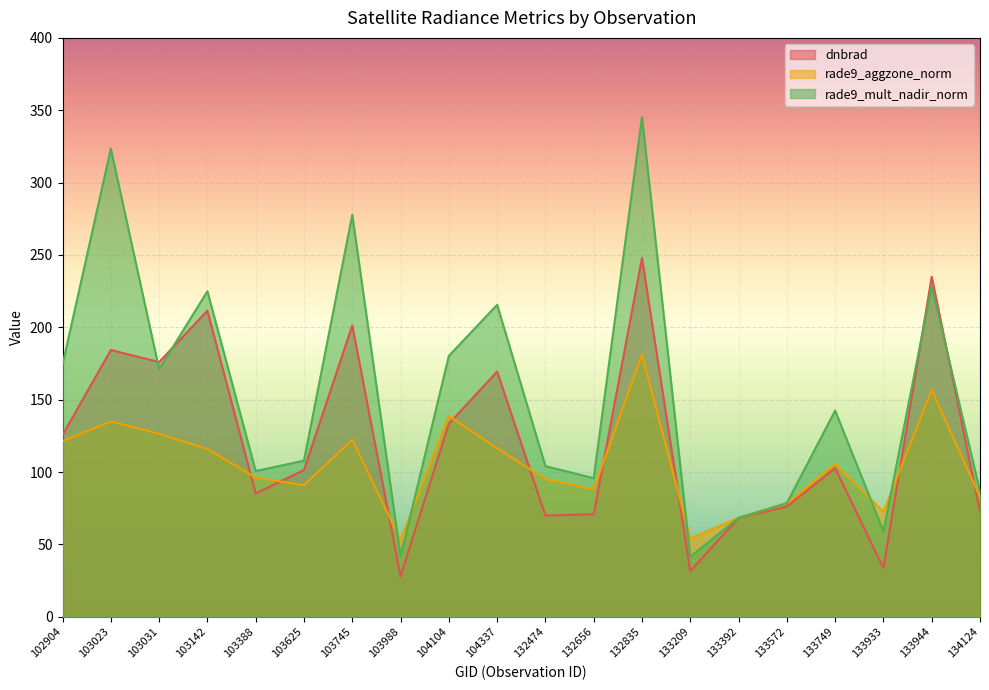

List the series in order of their overall mean, lowest first.

rade9_aggzone_norm, dnbrad, rade9_mult_nadir_norm